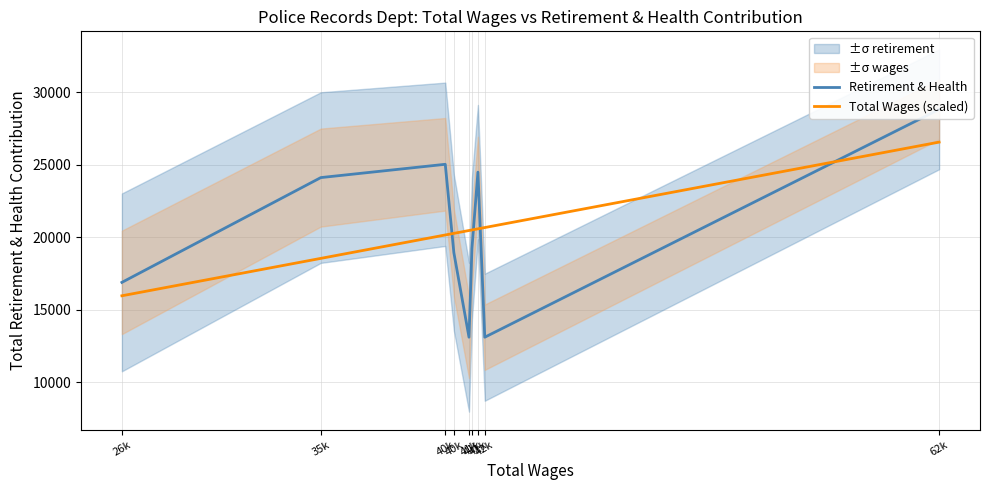

Where is the first local maximum for Retirement & Health?

40k